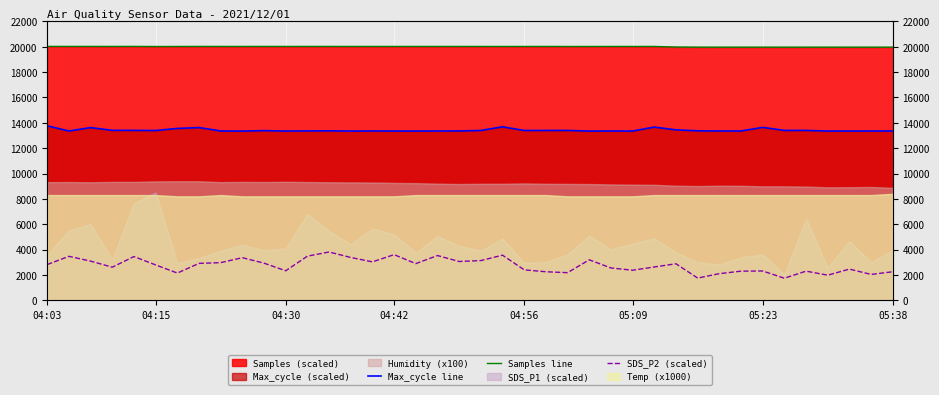

What position from the right is 30?

10